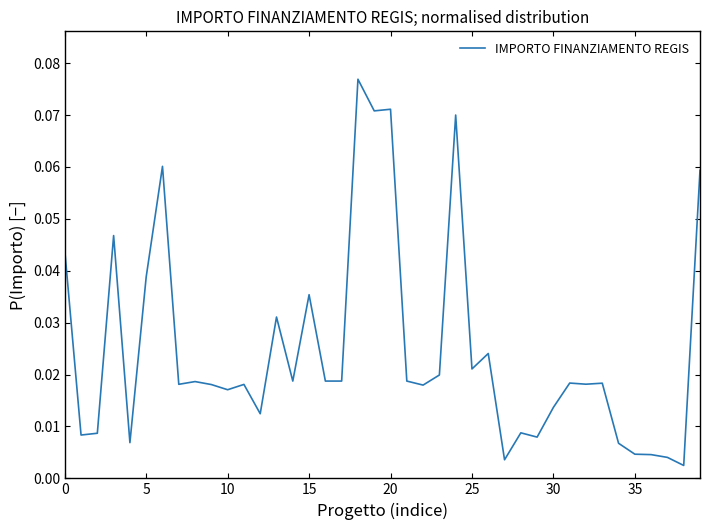

Does the chart have visible grid lines?

No